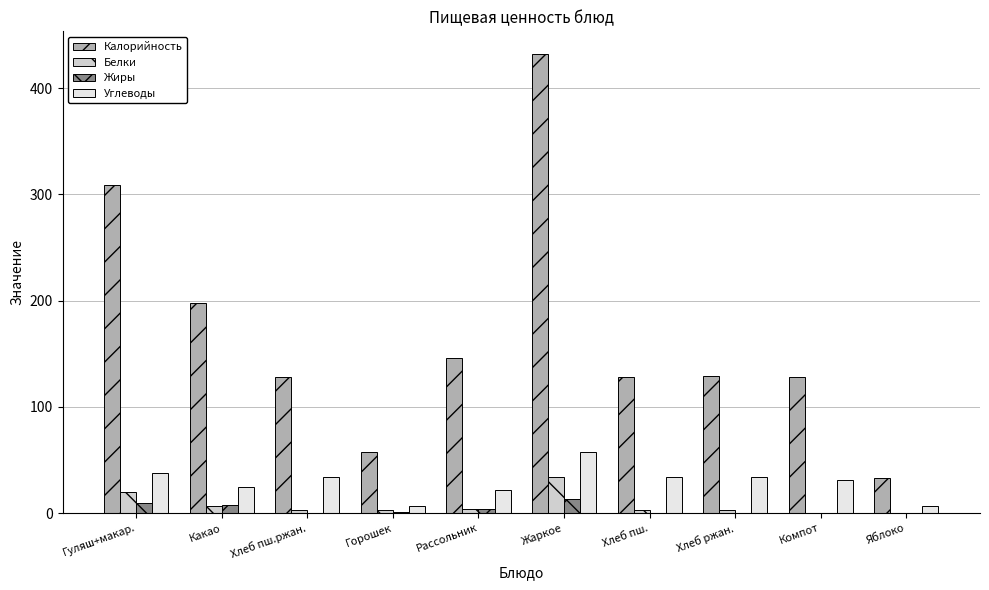

What is the sum of all Калорийность values?

1689